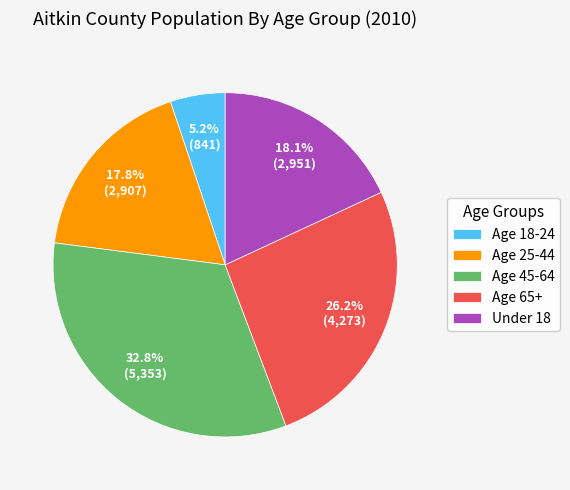

How many slices are in this pie chart?

5